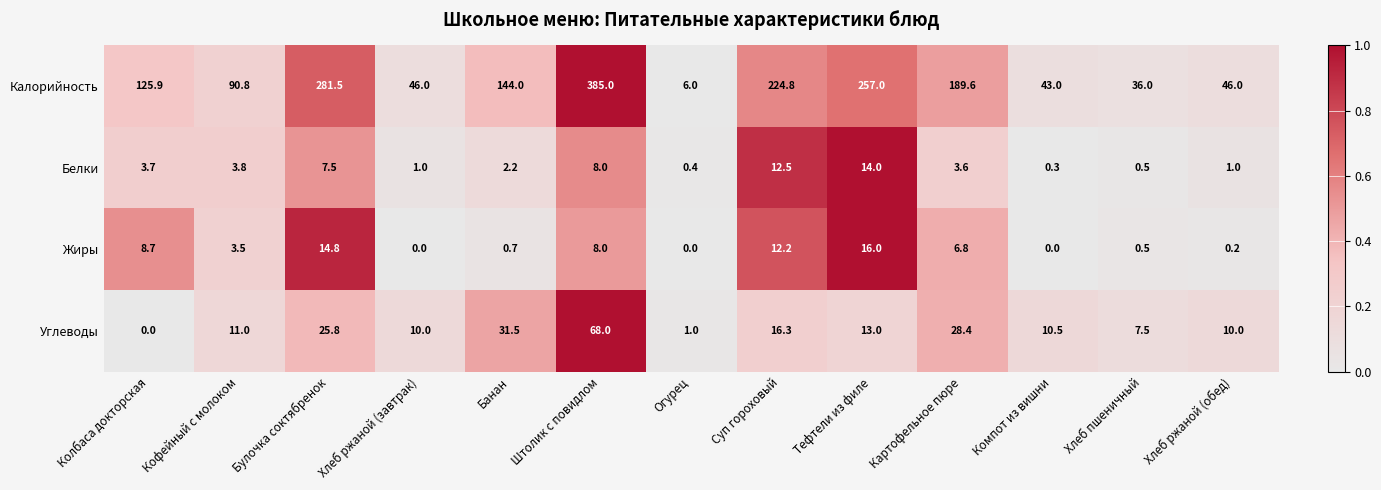

Which series has the largest total across all categories?

Калорийность